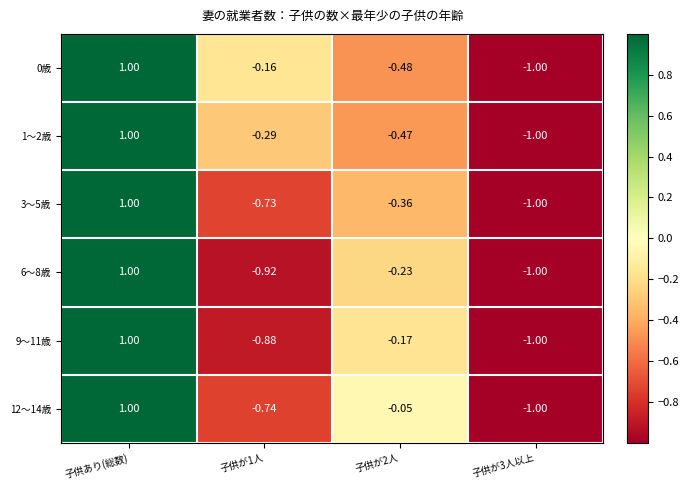

Which category has the lowest value across all series?

子供が3人以上